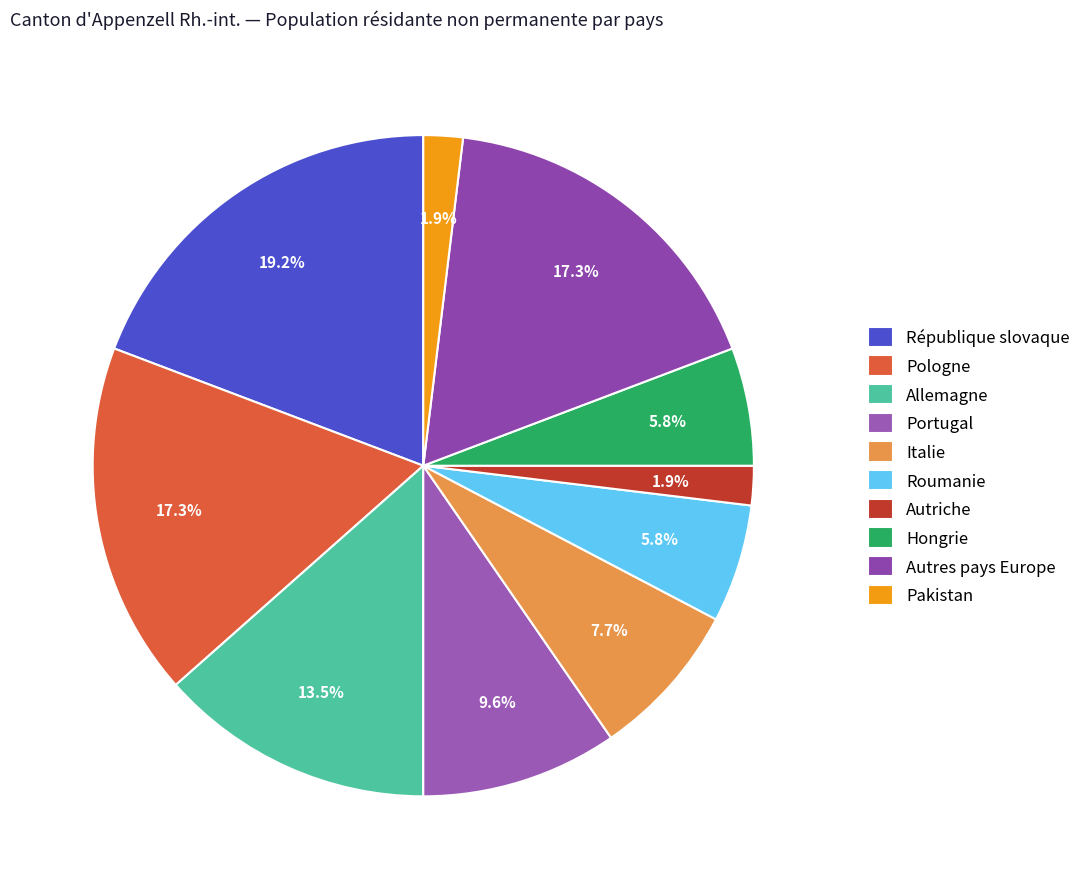

How many segments does this pie chart have?

10